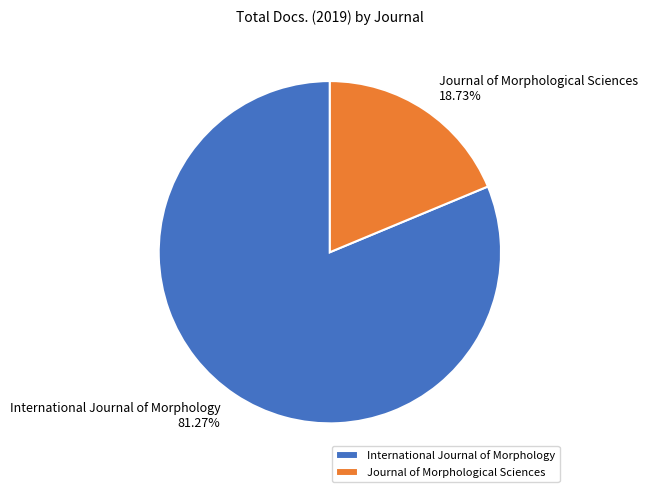

To the nearest percent, what portion does International Journal of Morphology represent?

81%